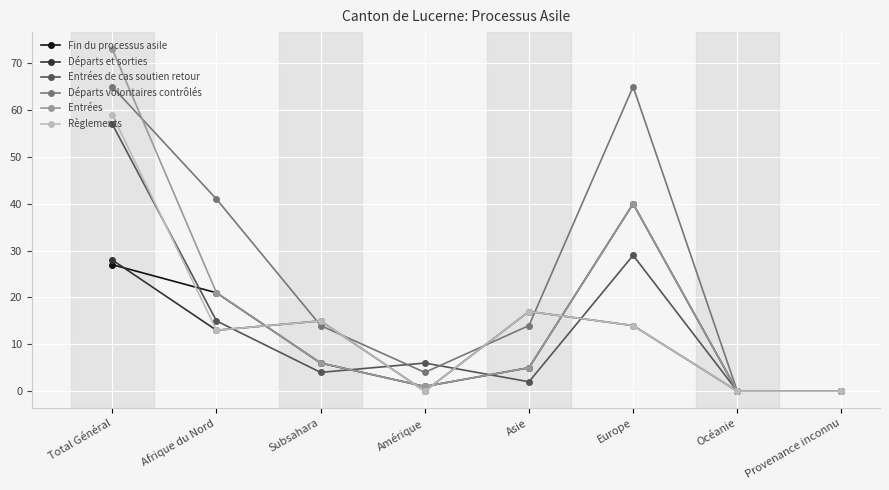

What is the label of the 5th point from the left?

Asie